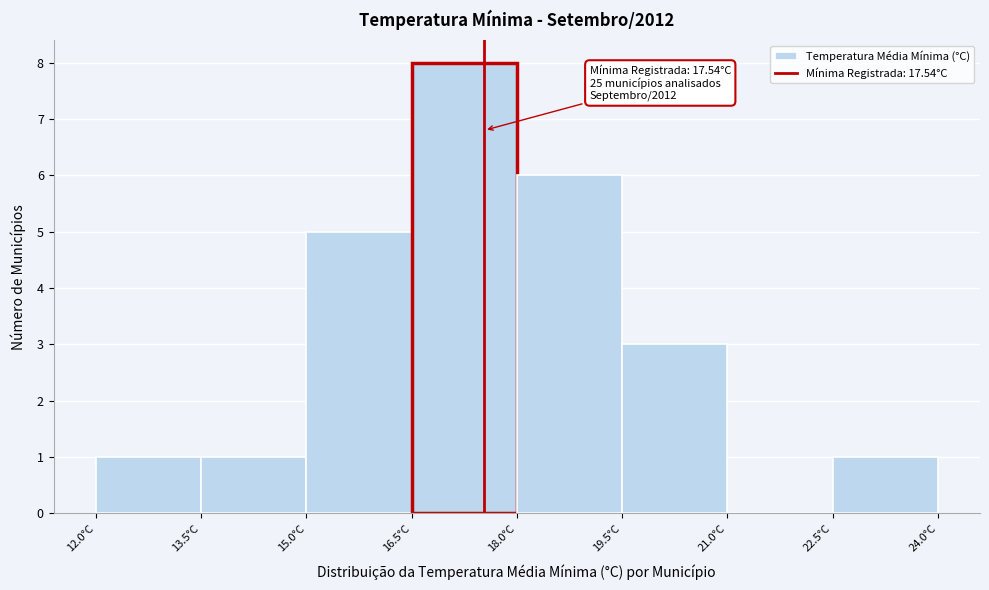

Over which range of the x-axis is the bar tallest?

16.5 to 18.0